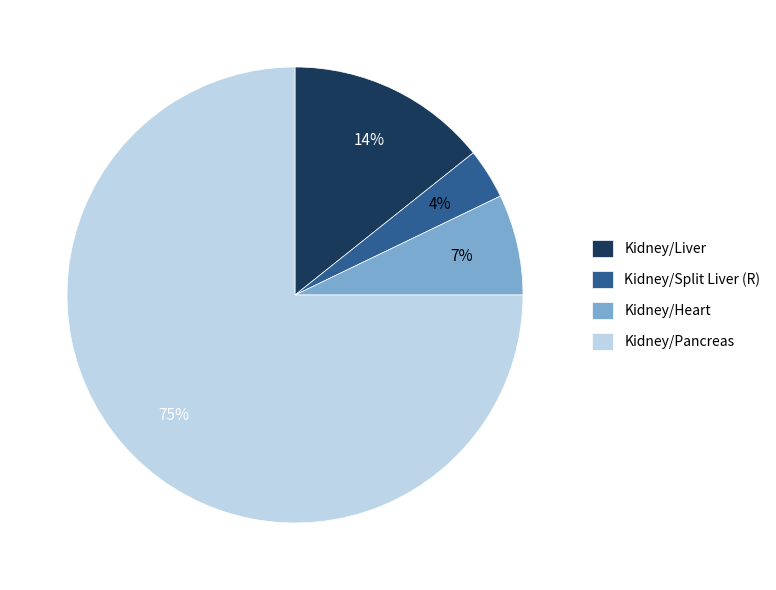

To the nearest percent, what is the difference between the largest and smallest slice percentages?

71%